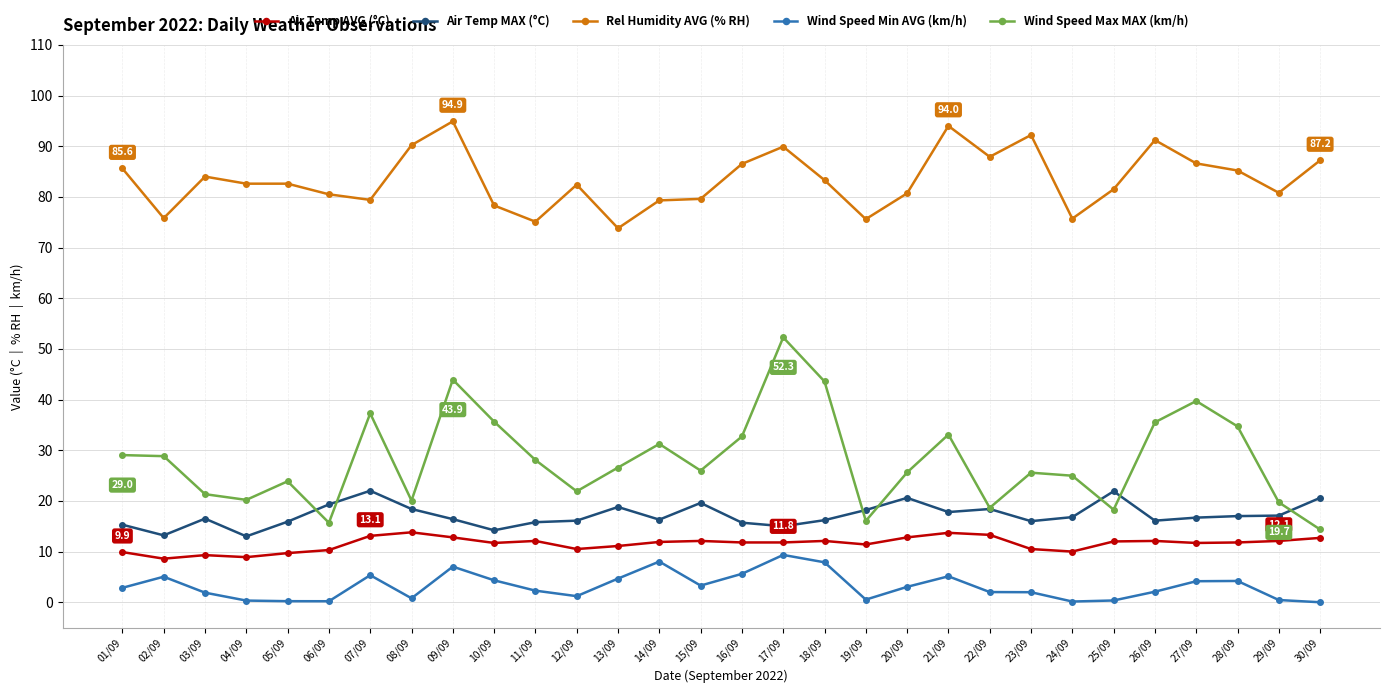

Is it true that Wind Speed Max MAX (km/h) equals 55.3 at 28/09?

False